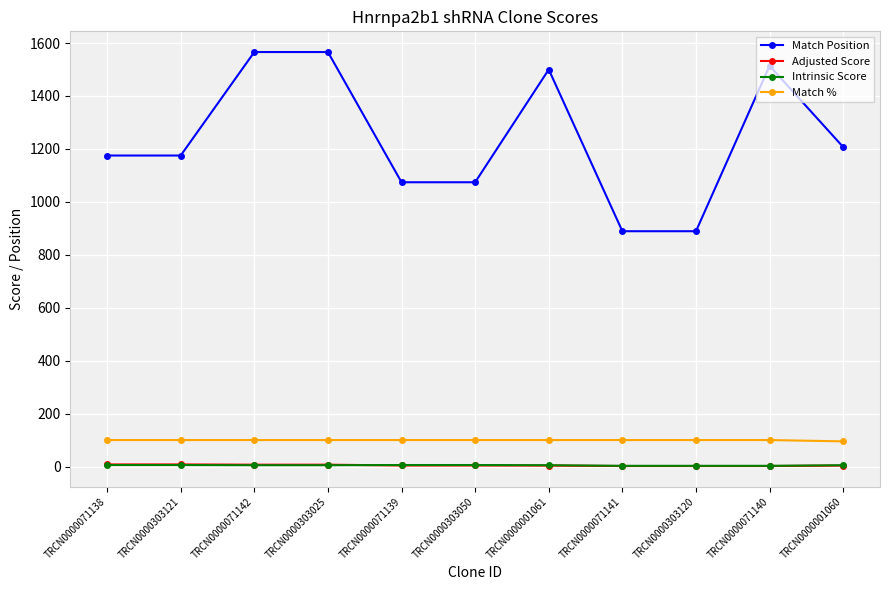

What is the value of the Match % point at the 2nd from the left?

100.0